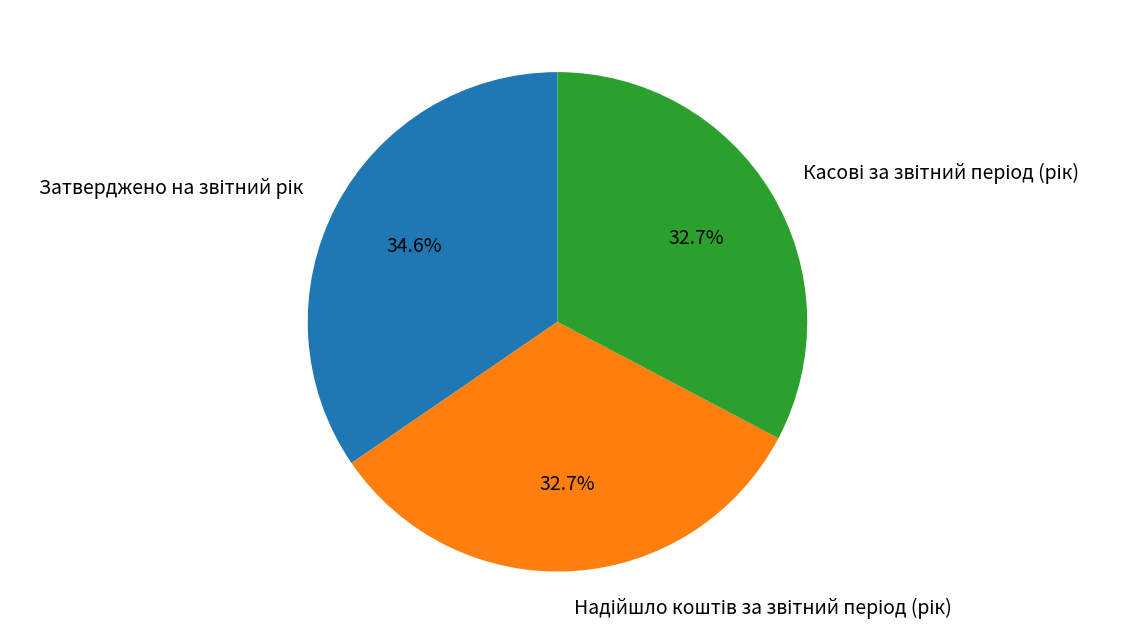

Is there any slice that represents more than half of the pie?

No